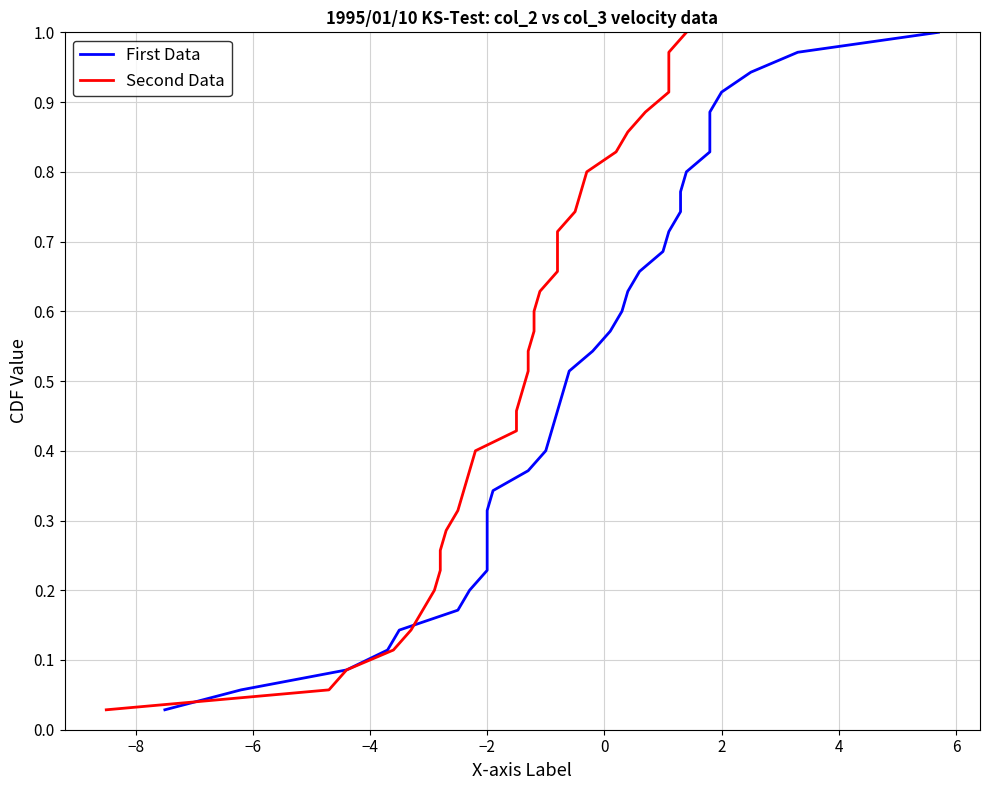

True or false: First Data has a value of 0.1 at 18.

False